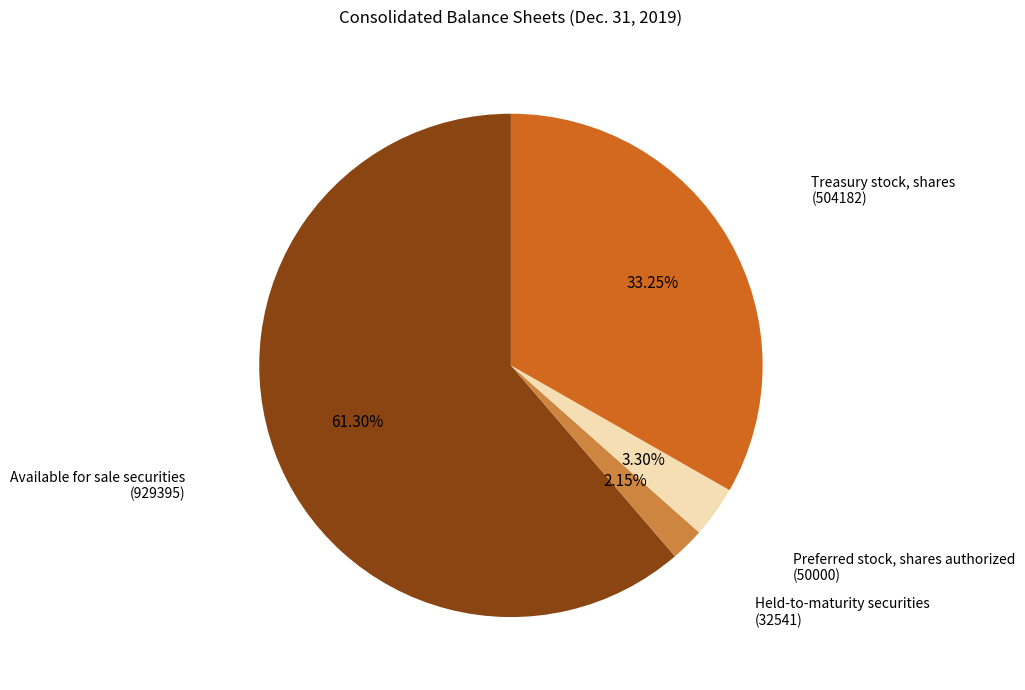

Is there a majority slice in this chart?

Yes